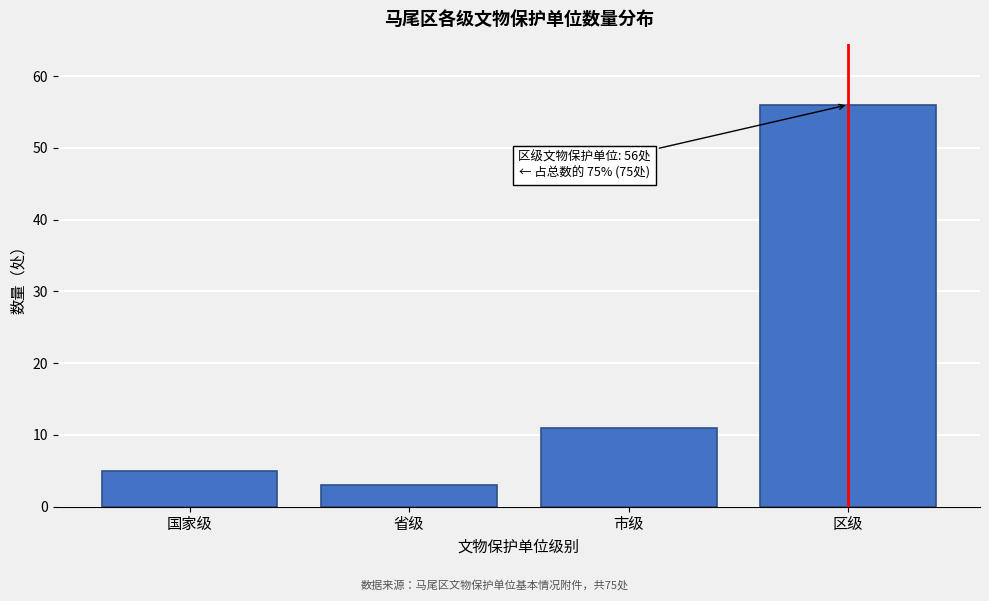

Reading left to right, what are all the values shown in this chart?

国家级=5	省级=3	市级=11	区级=56